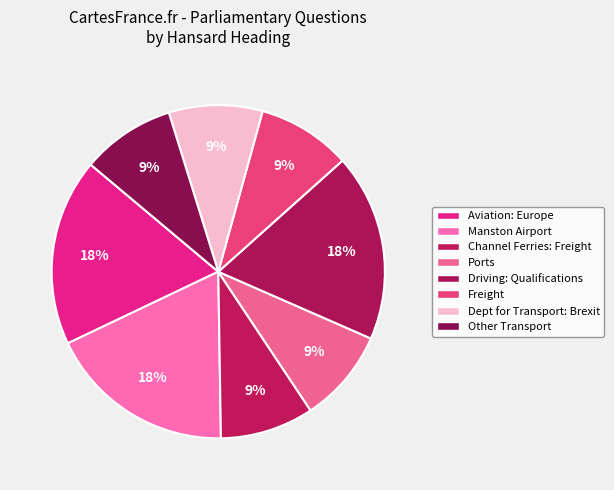

Combined, do Driving: Qualifications and Aviation: Europe account for over 50%?

No